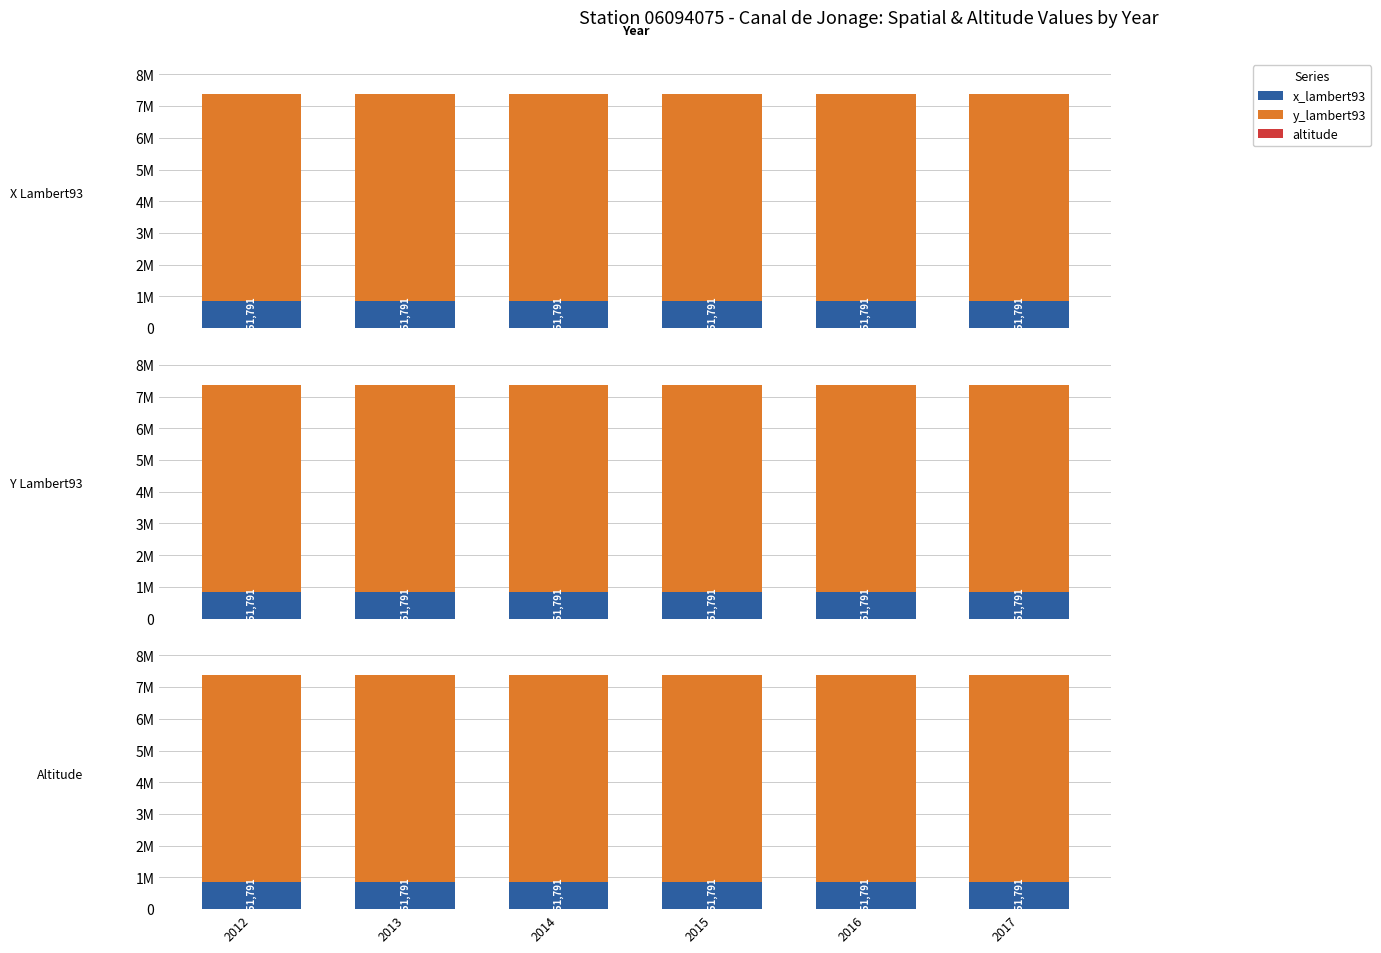

Reading left to right, transcribe all the data shown in this chart.

x_lambert93: 851791	851791	851791	851791	851791	851791
y_lambert93: 6521400	6521400	6521400	6521400	6521400	6521400
altitude: 184	184	184	184	184	184